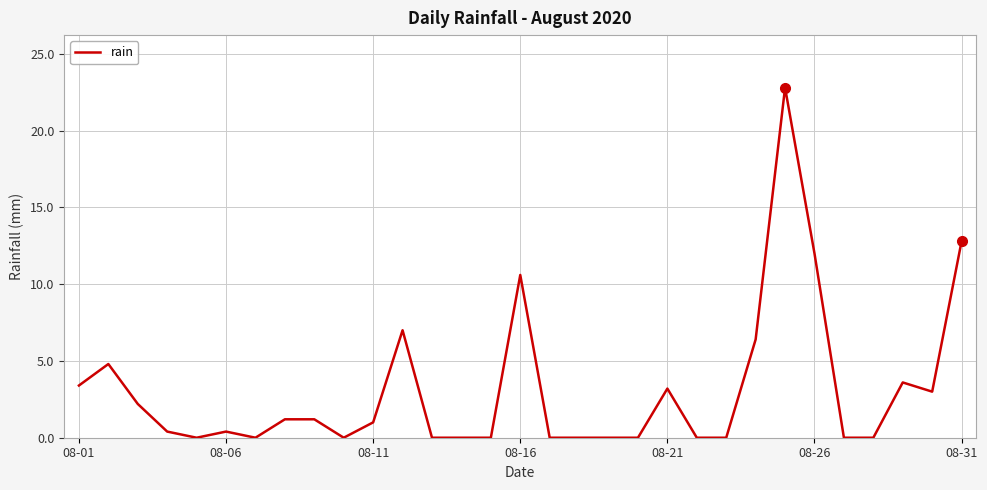

How many lines are shown in the chart?

1